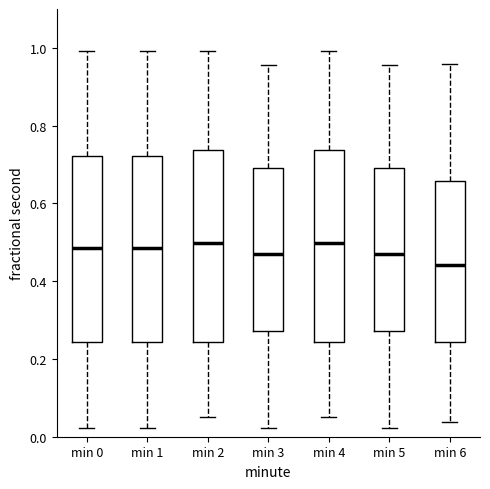

Reading left to right, transcribe this box plot: for each box, give where its median line is, the range the box spans, and where its two whiskers end, as read against the y-axis. The values are not printed on the chart, so give them approximately, as read against the axis.

min 0: median 0.48, box 0.24 to 0.72, whiskers 0.02 to 1.00
min 1: median 0.48, box 0.24 to 0.72, whiskers 0.02 to 1.00
min 2: median 0.50, box 0.24 to 0.74, whiskers 0.06 to 1.00
min 3: median 0.46, box 0.28 to 0.70, whiskers 0.02 to 0.96
min 4: median 0.50, box 0.24 to 0.74, whiskers 0.06 to 1.00
min 5: median 0.46, box 0.28 to 0.70, whiskers 0.02 to 0.96
min 6: median 0.44, box 0.24 to 0.66, whiskers 0.04 to 0.96